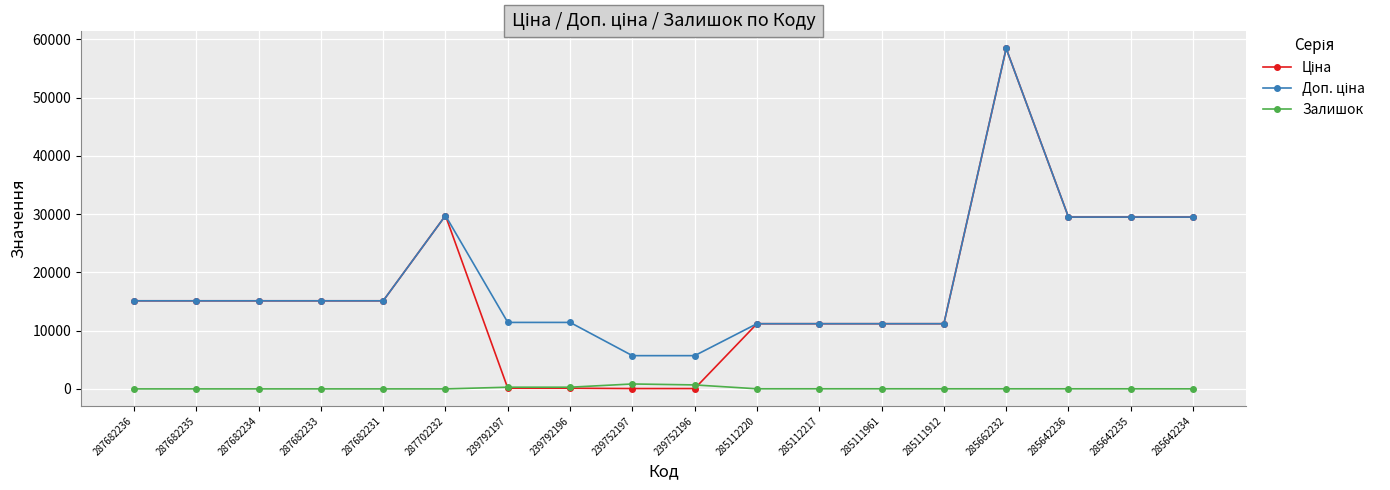

What is the maximum value shown in the chart?

58426.5